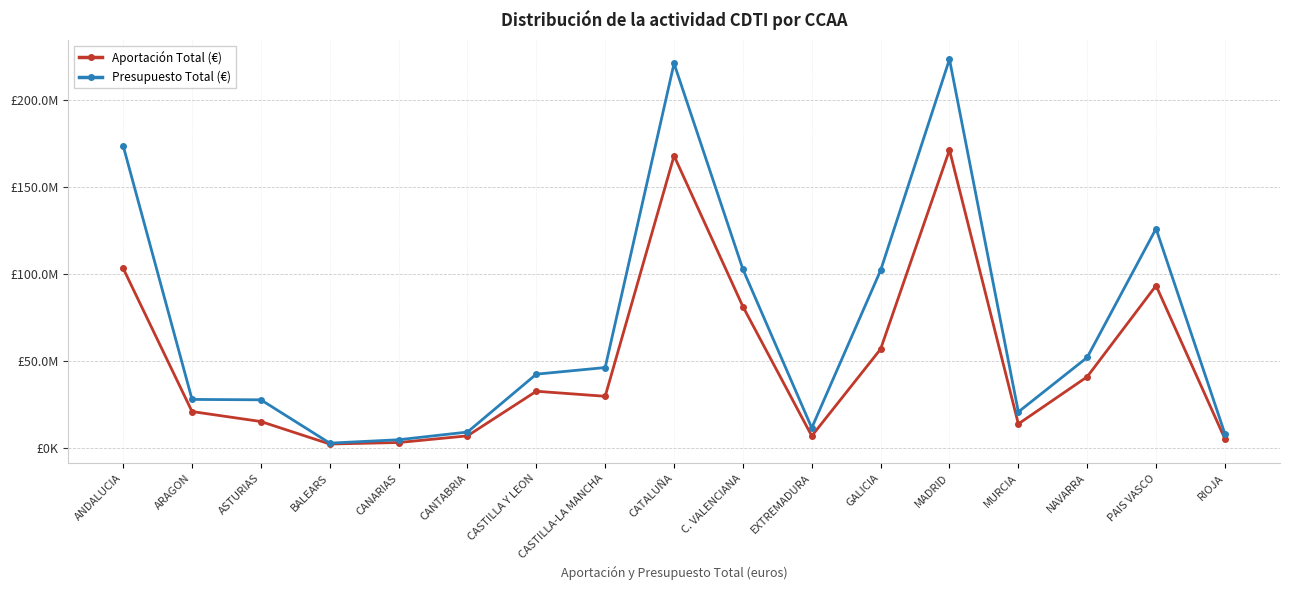

Rank the series by their average value, from highest to lowest.

Presupuesto Total (€), Aportación Total (€)